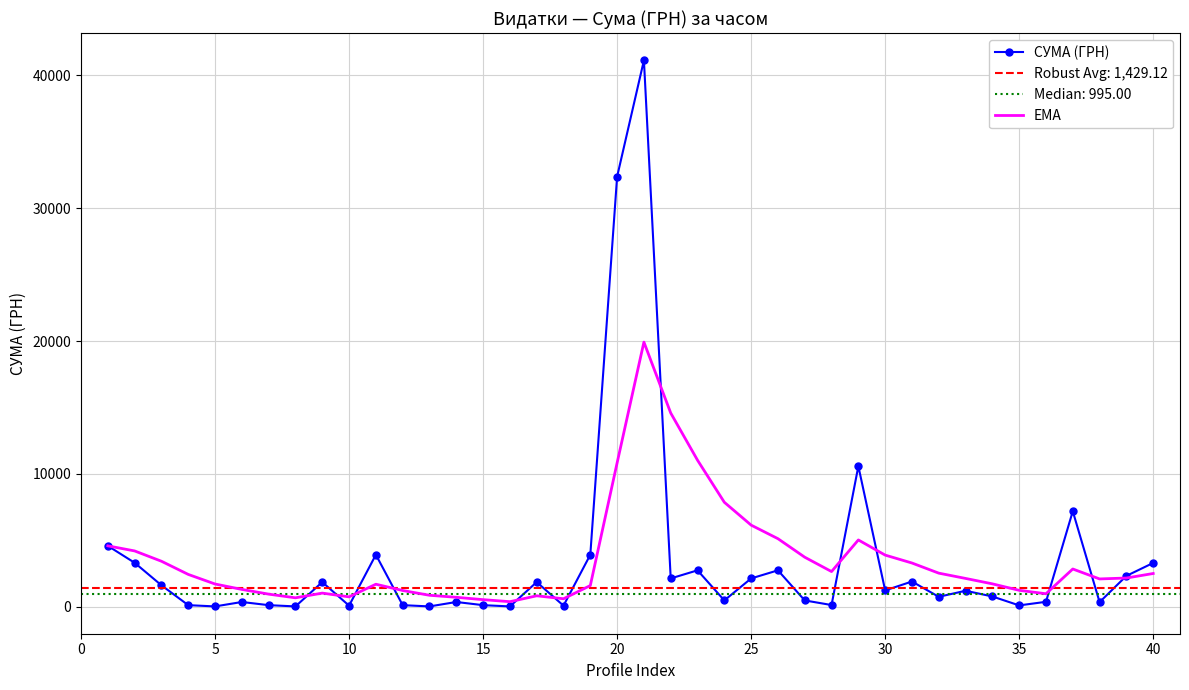

True or false: СУМА (ГРН) and EMA intersect in this chart.

True